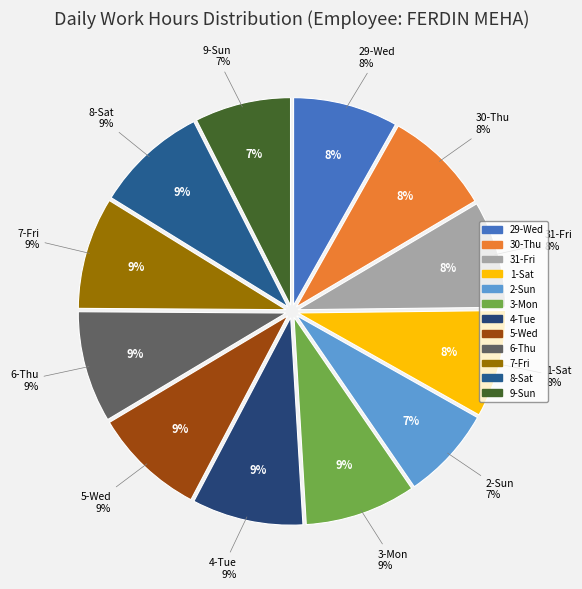

What percentage is NOT represented by 1-Sat?

91.6%